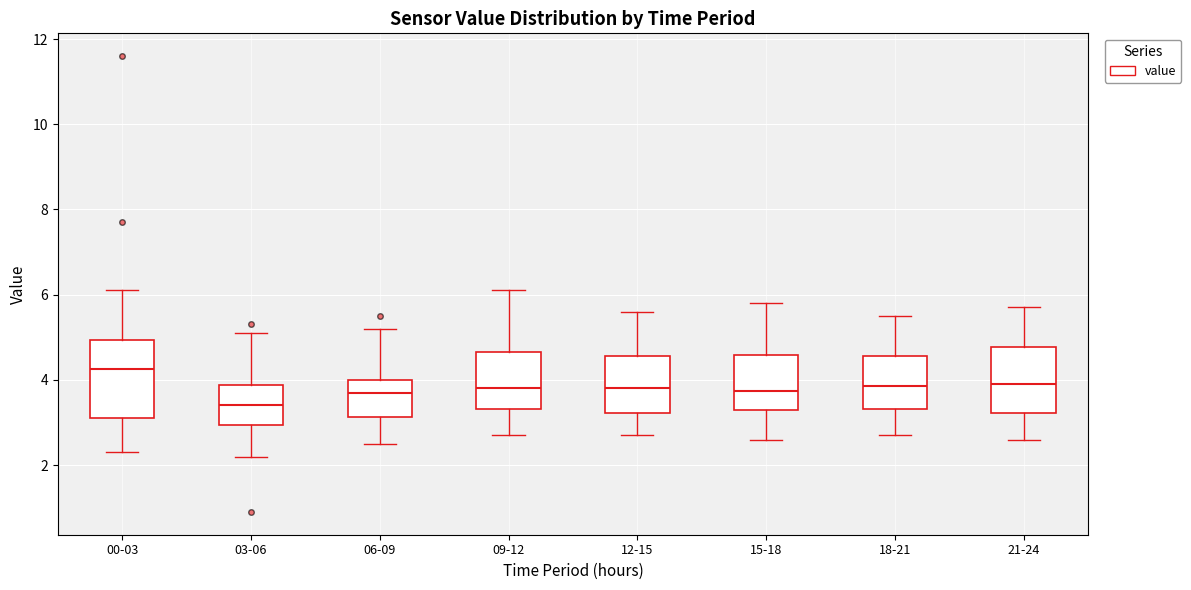

Which box has the highest median line?

00-03